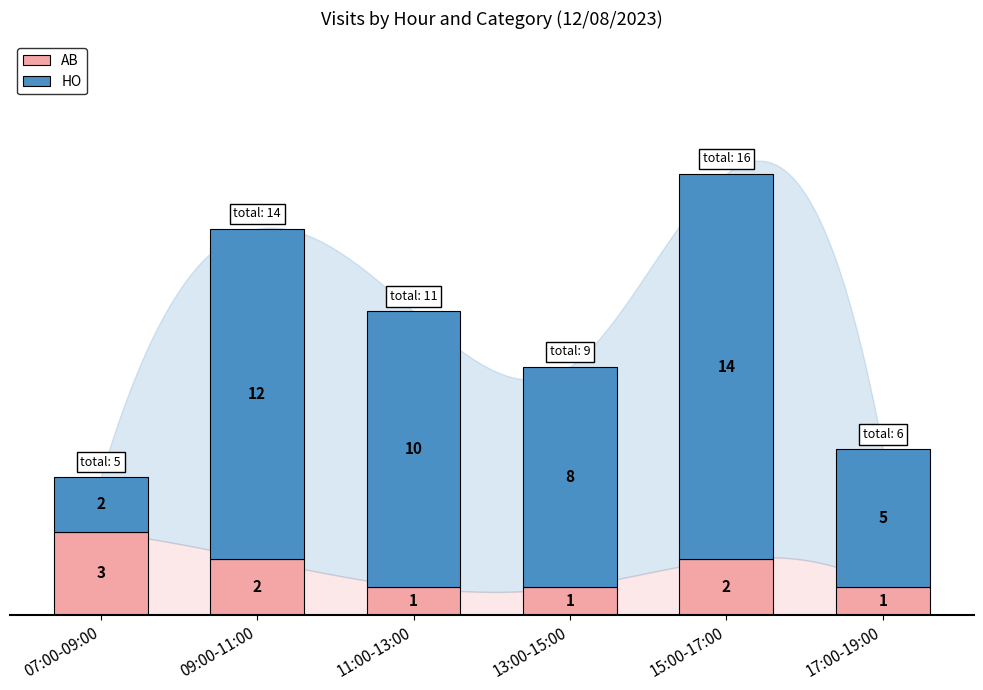

What is the sum of the AB values at 15:00-17:00 and 09:00-11:00?

4